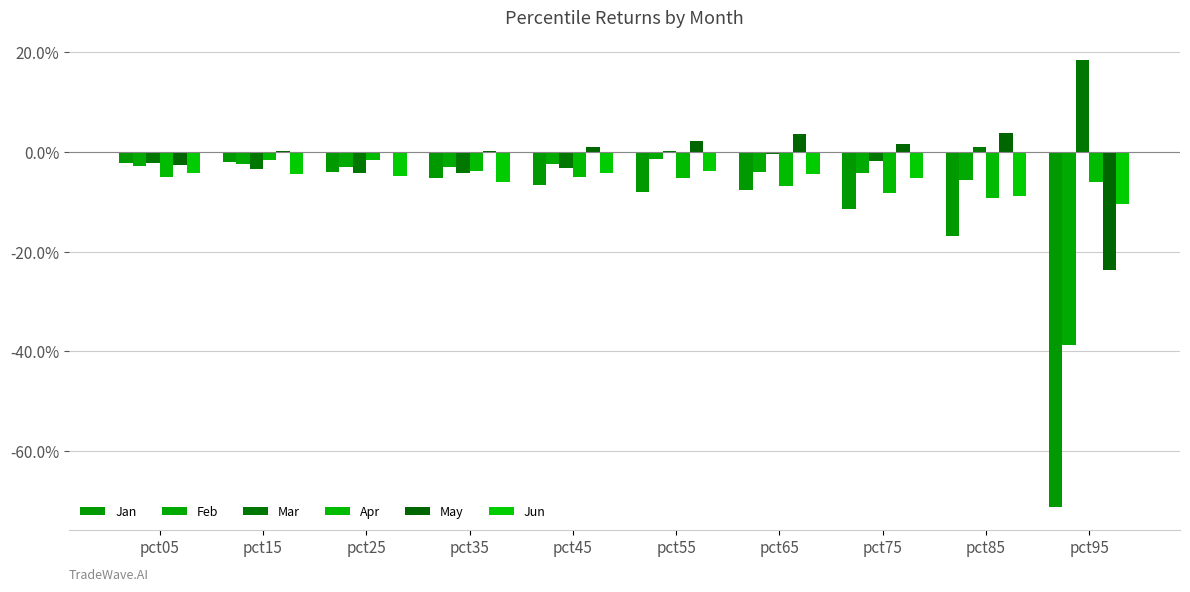

Are the bars grouped side by side (vs. stacked)?

Yes